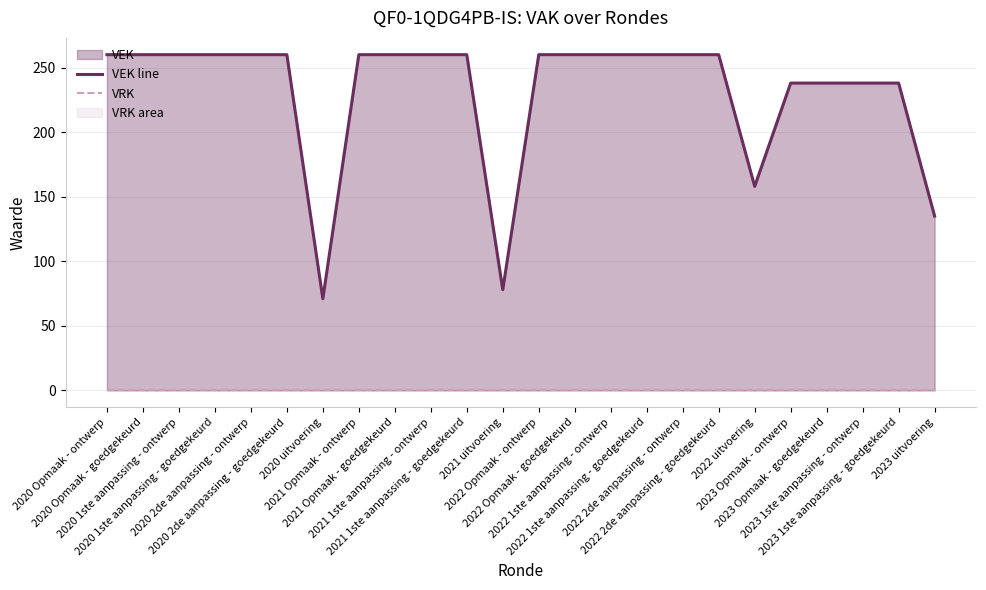

Reading right to left, what are all the values shown in this chart?

VEK line: 135	238	238	238	238	158	260	260	260	260	260	260	78	260	260	260	260	71	260	260	260	260	260	260
VRK: 0	0	0	0	0	0	0	0	0	0	0	0	0	0	0	0	0	0	0	0	0	0	0	0